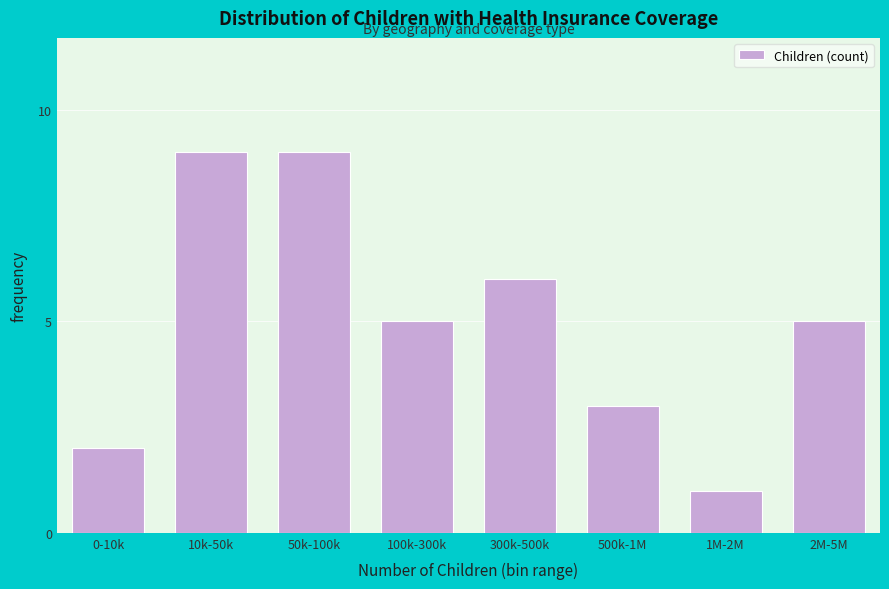

Reading left to right, list all the values displayed in this chart.

0-10k=2	10k-50k=9	50k-100k=9	100k-300k=5	300k-500k=6	500k-1M=3	1M-2M=1	2M-5M=5